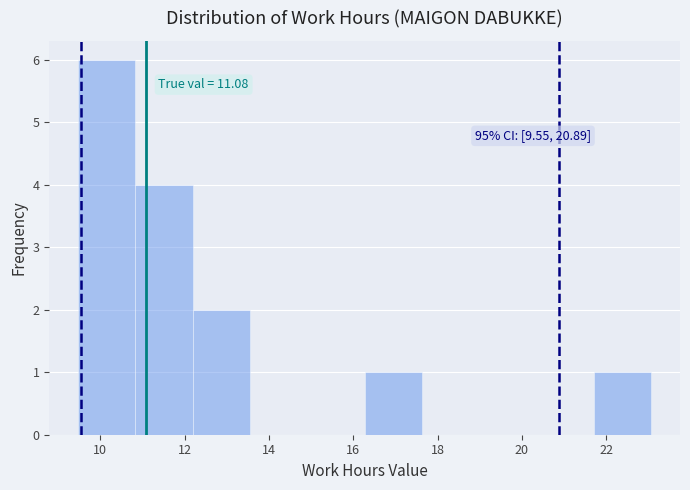

Which range on the x-axis has the tallest bar?

9.4 to 10.8